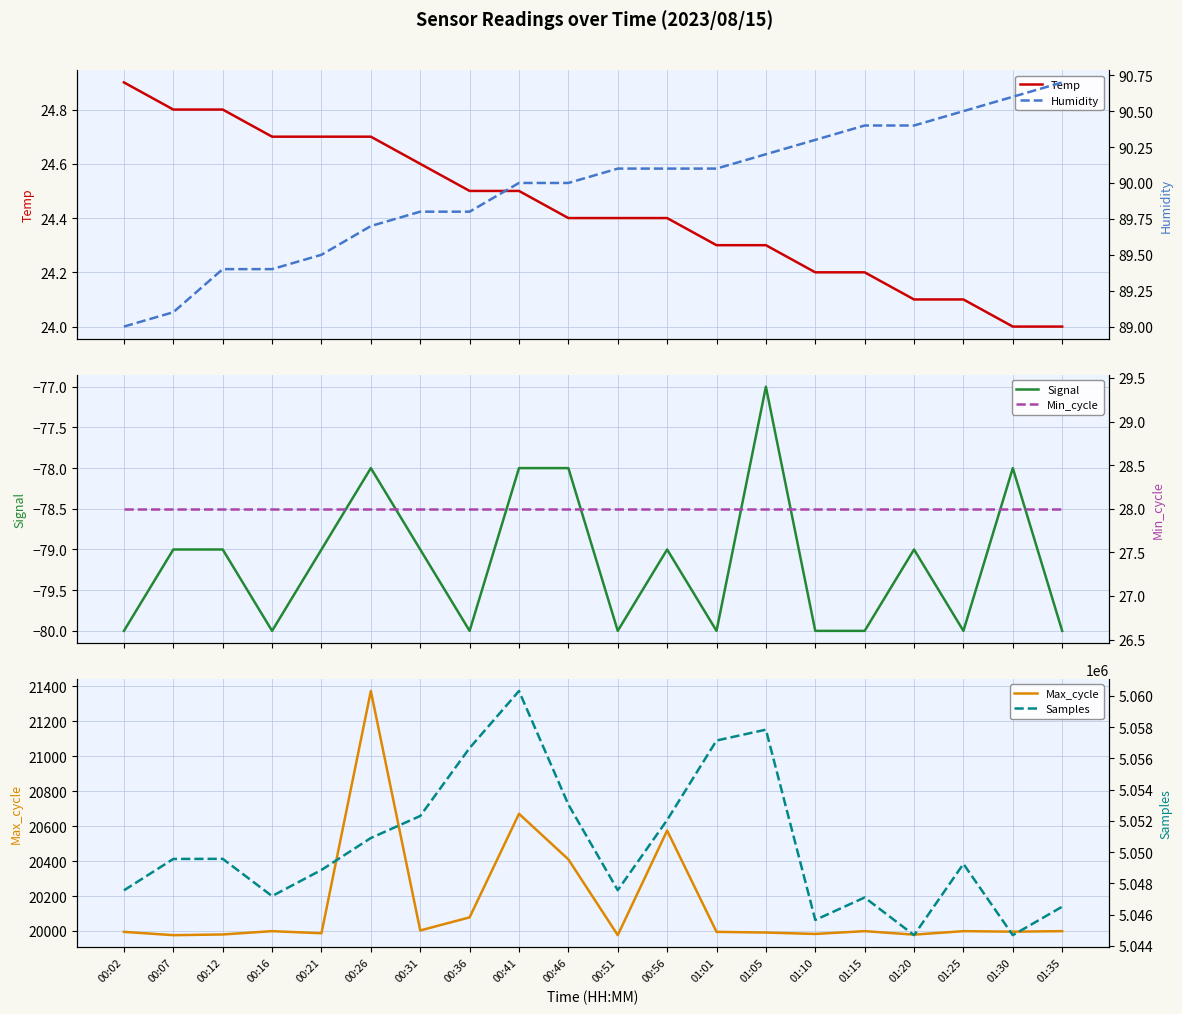

What is the spread (max minus min) of values at 01:05?

5057911.0